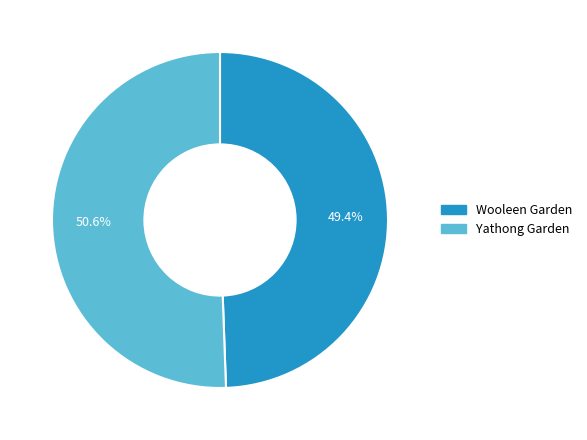

What is the largest slice in the pie chart?

Yathong Garden